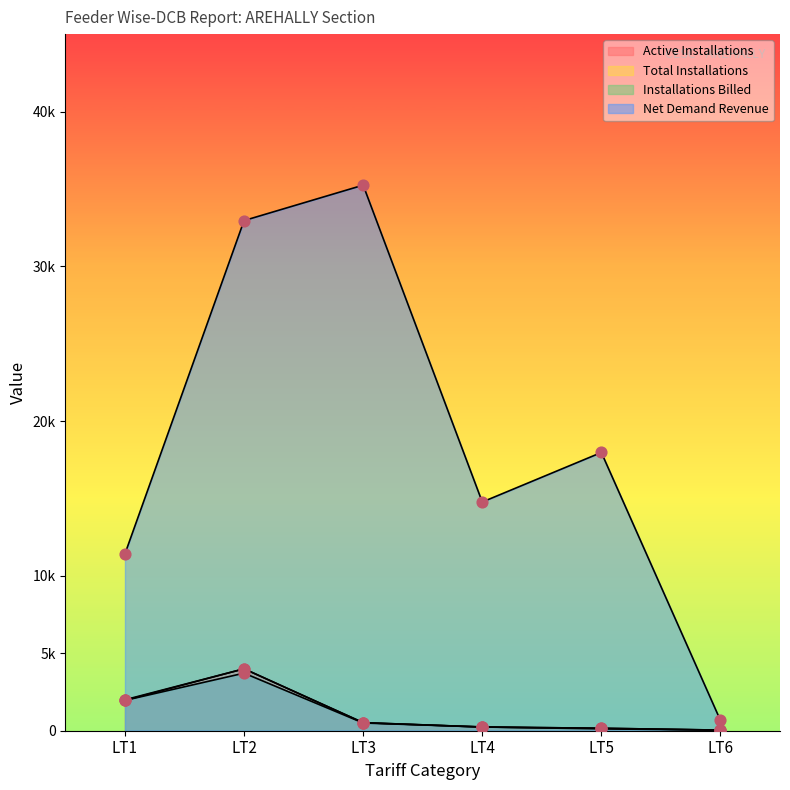

Which series has the largest total across all categories?

Net Demand Revenue